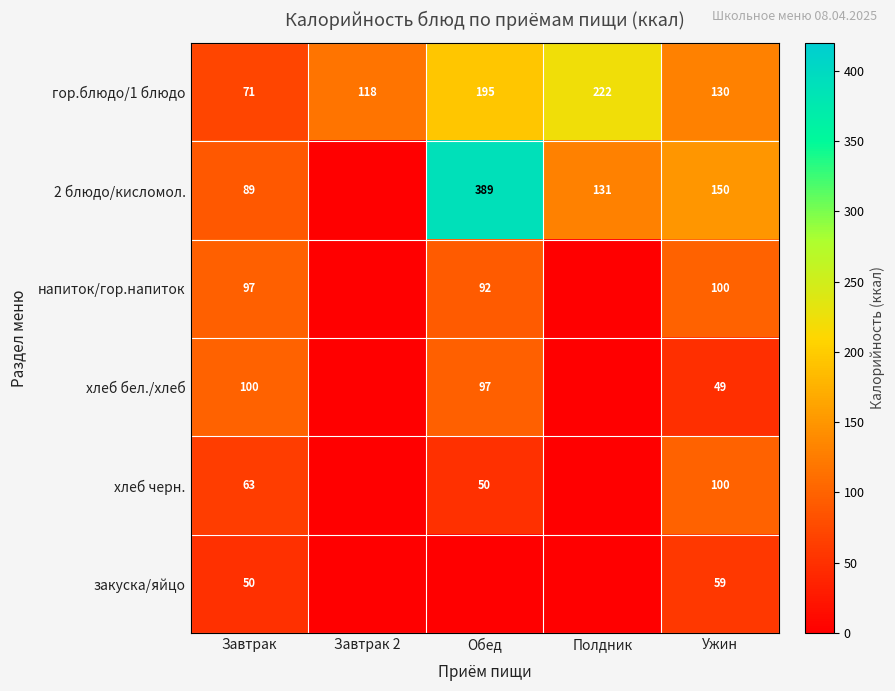

At which category does the chart reach its minimum across all series?

Завтрак 2